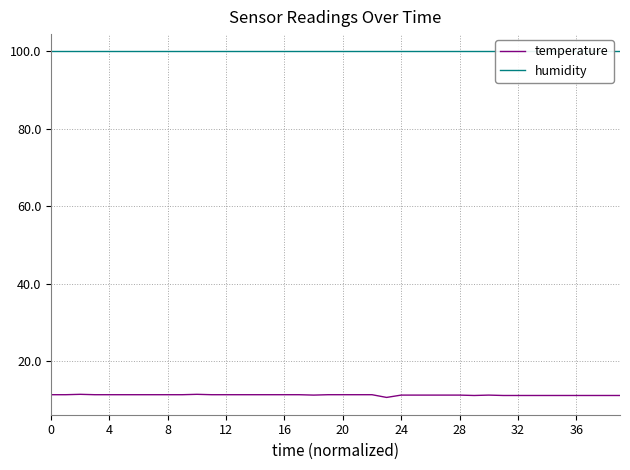

True or false: temperature has more than 1 interior local peaks.

True